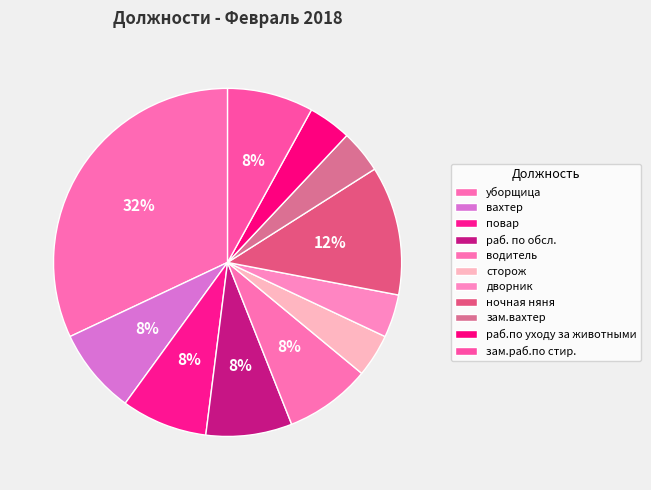

What is the ratio of the value at вахтер to the value at уборщица?

0.2